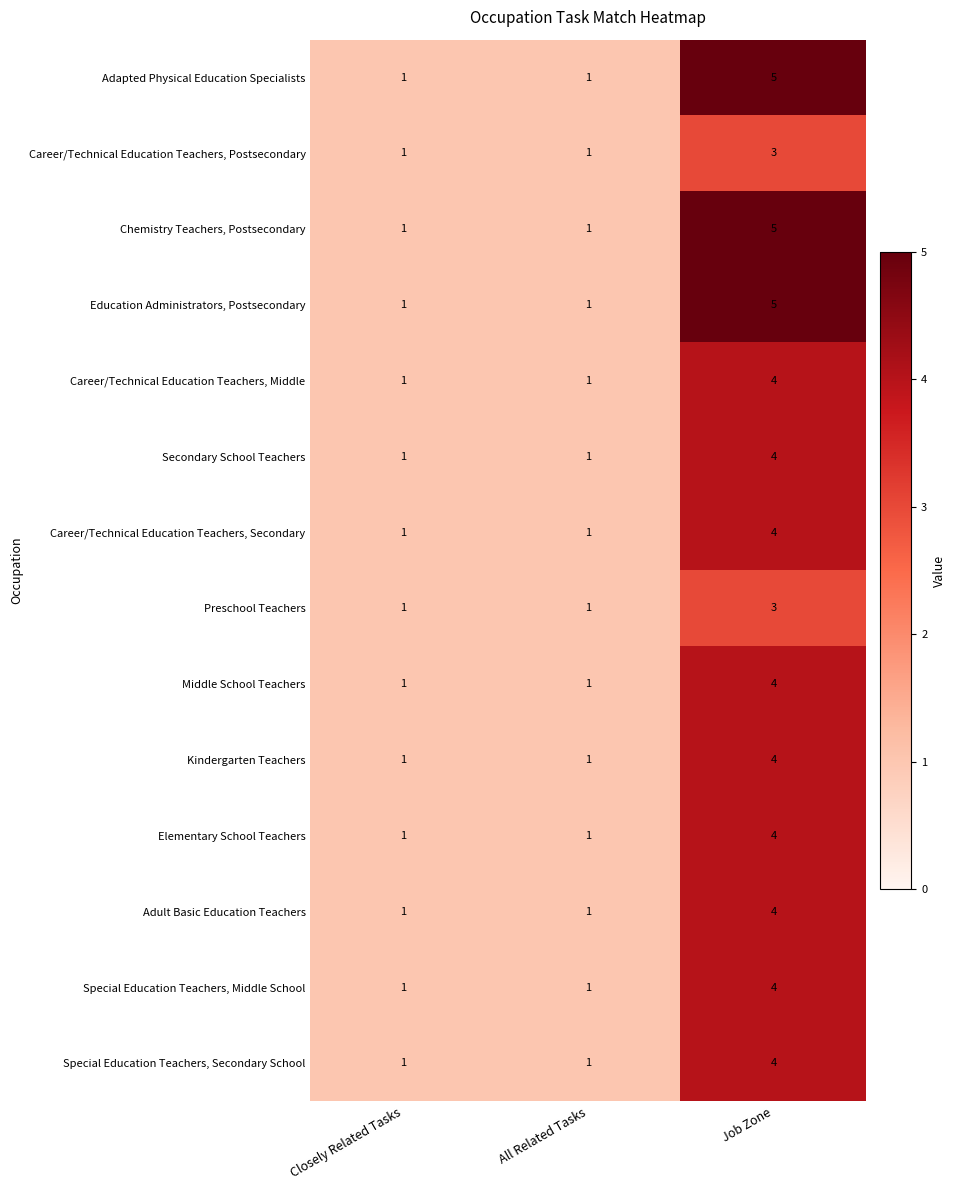

Is it true that Special Education Teachers, Middle School equals 2 at Closely Related Tasks?

False